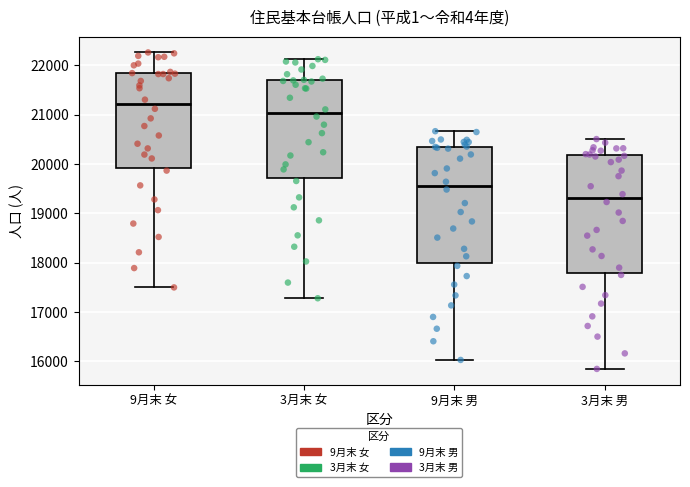

Reading left to right, transcribe this box plot: for each box, give where its median line is, the range the box spans, and where its two whiskers end, as read against the y-axis. The values are not printed on the chart, so give them approximately, as read against the axis.

9月末 女: median 21200, box 19900 to 21800, whiskers 17500 to 22300
3月末 女: median 21000, box 19700 to 21700, whiskers 17300 to 22100
9月末 男: median 19600, box 18000 to 20400, whiskers 16000 to 20700
3月末 男: median 19300, box 17800 to 20200, whiskers 15800 to 20500